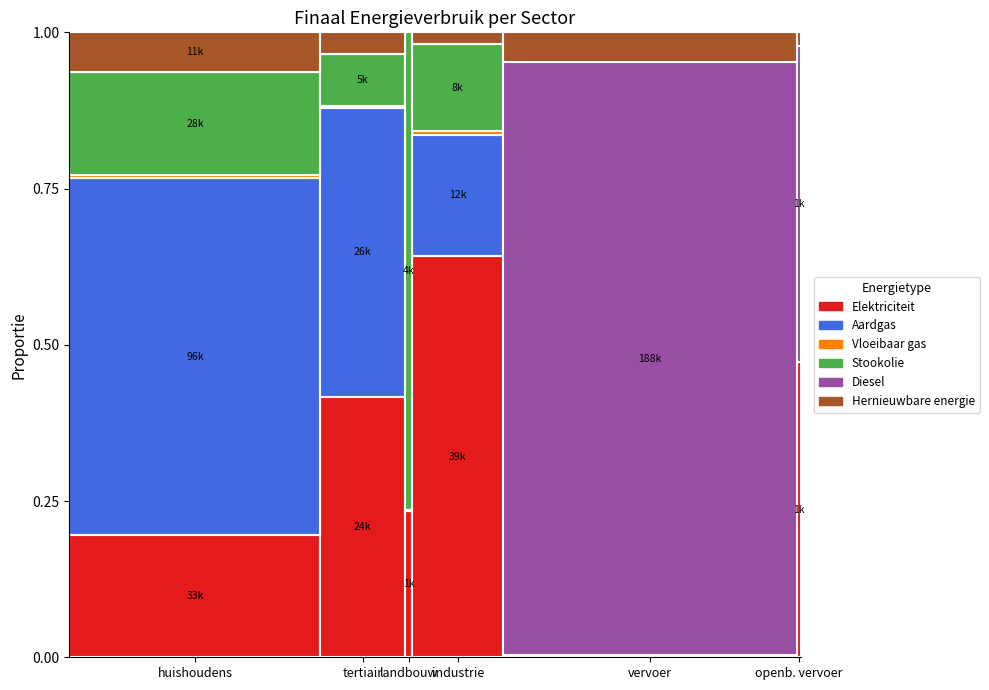

The Elektriciteit series shows 0.6 at tertiair. True or false?

False